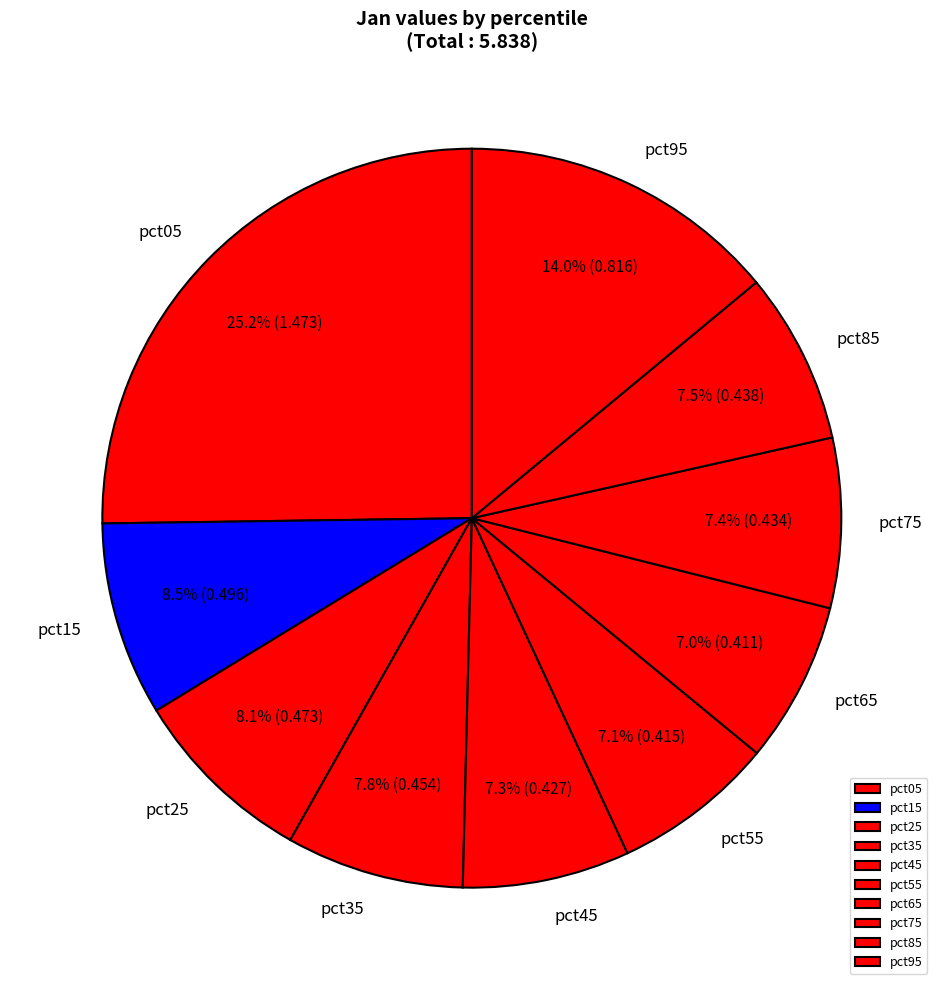

Between pct95 and pct05, which is larger?

pct05